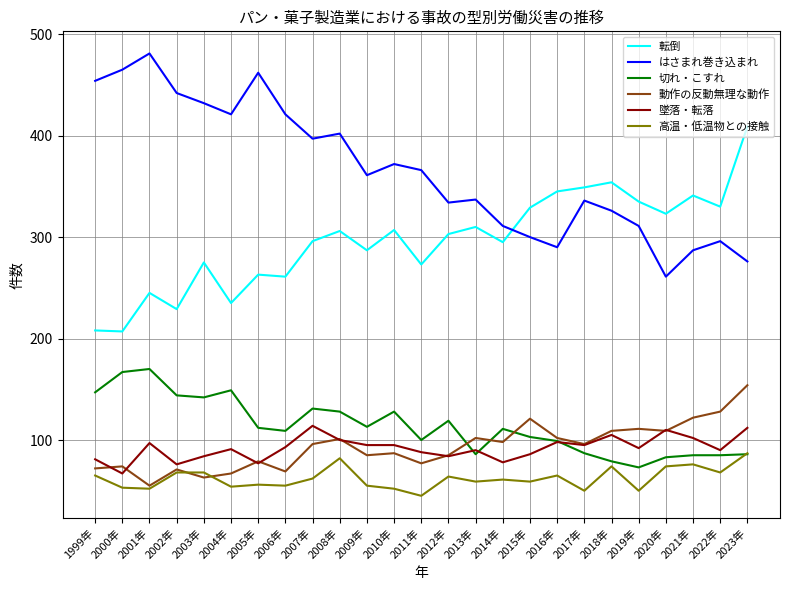

True or false: 転倒 and 動作の反動無理な動作 cross at least once.

False